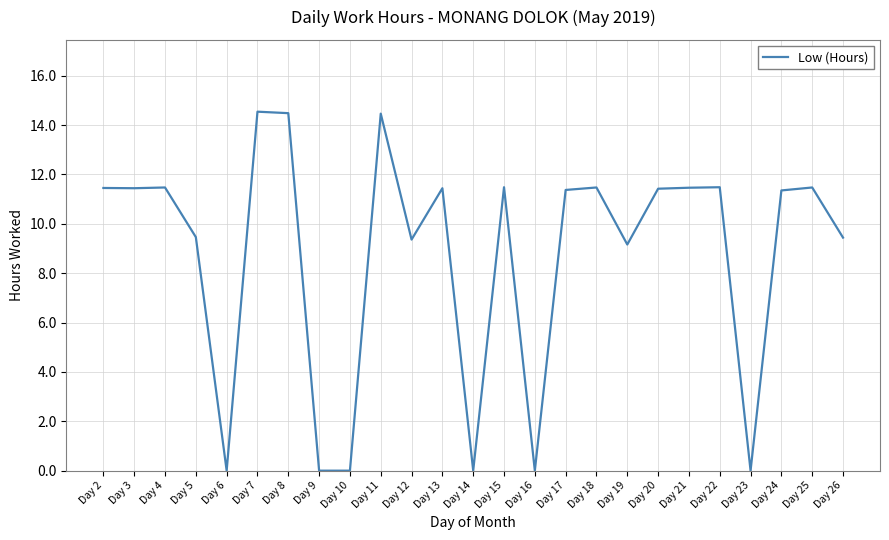

What is the sum of all values?

218.2